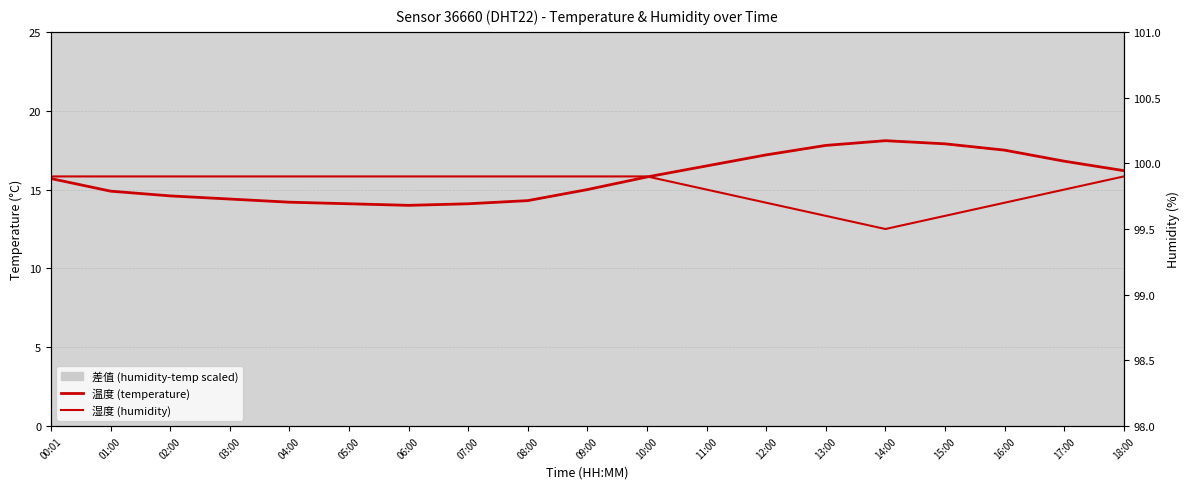

Reading left to right, list all the values displayed in this chart.

温度 (temperature): 00:01=15.7	01:00=14.9	02:00=14.6	03:00=14.4	04:00=14.2	05:00=14.1	06:00=14.0	07:00=14.1	08:00=14.3	09:00=15.0	10:00=15.8	11:00=16.5	12:00=17.2	13:00=17.8	14:00=18.1	15:00=17.9	16:00=17.5	17:00=16.8	18:00=16.2
湿度 (humidity): 00:01=99.9	01:00=99.9	02:00=99.9	03:00=99.9	04:00=99.9	05:00=99.9	06:00=99.9	07:00=99.9	08:00=99.9	09:00=99.9	10:00=99.9	11:00=99.8	12:00=99.7	13:00=99.6	14:00=99.5	15:00=99.6	16:00=99.7	17:00=99.8	18:00=99.9